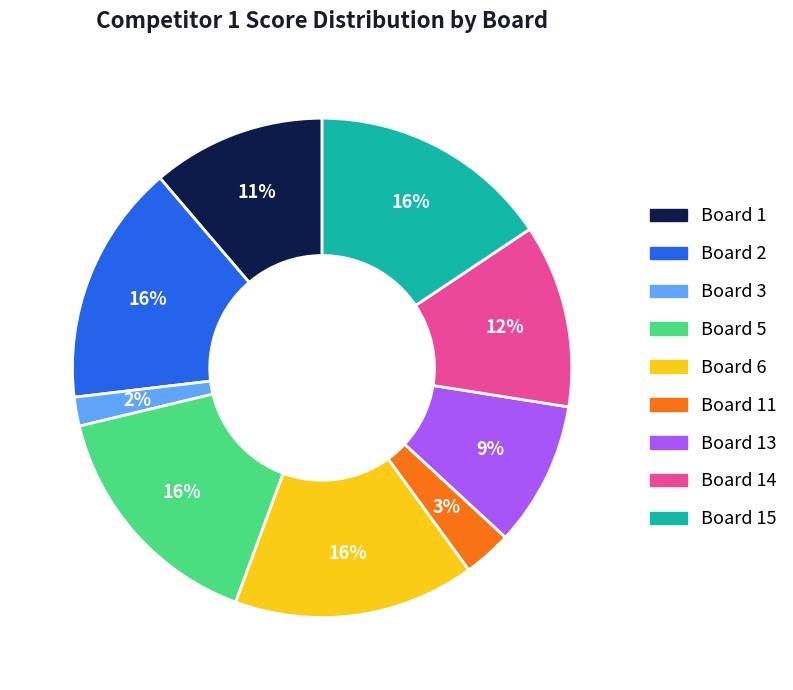

Is it true that Board 15 is 10% of the pie?

False